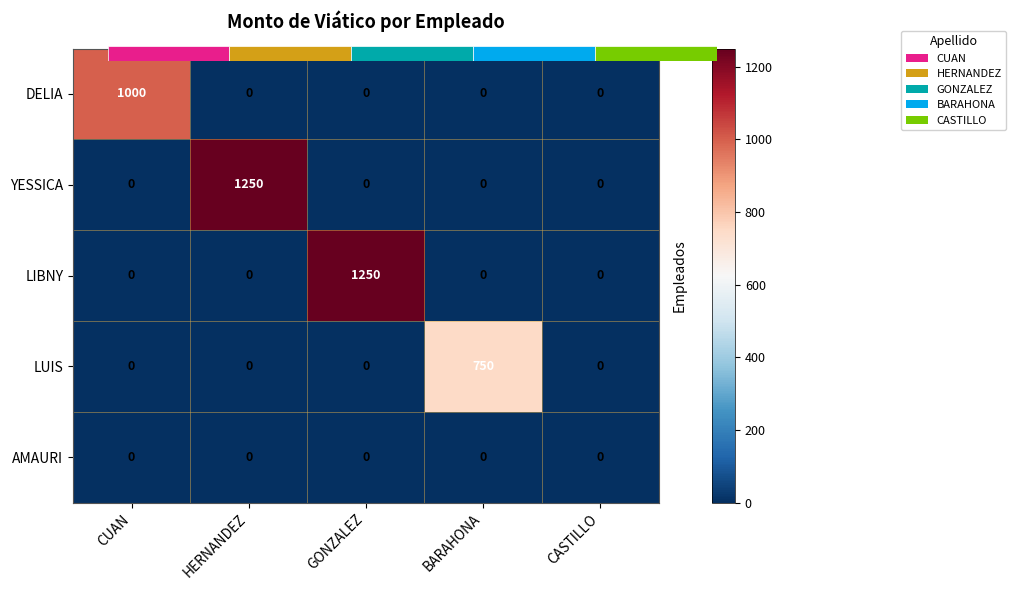

What is the difference between the maximum and minimum values in the YESSICA series?

1250